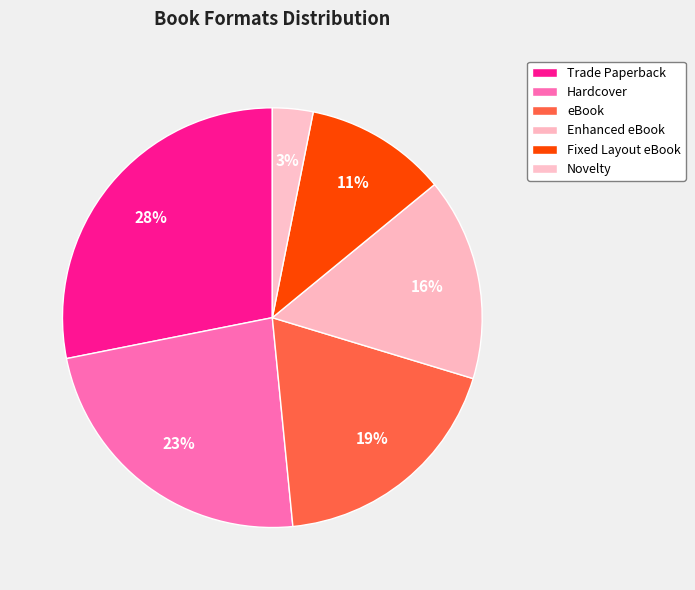

How many segments does this pie chart have?

6